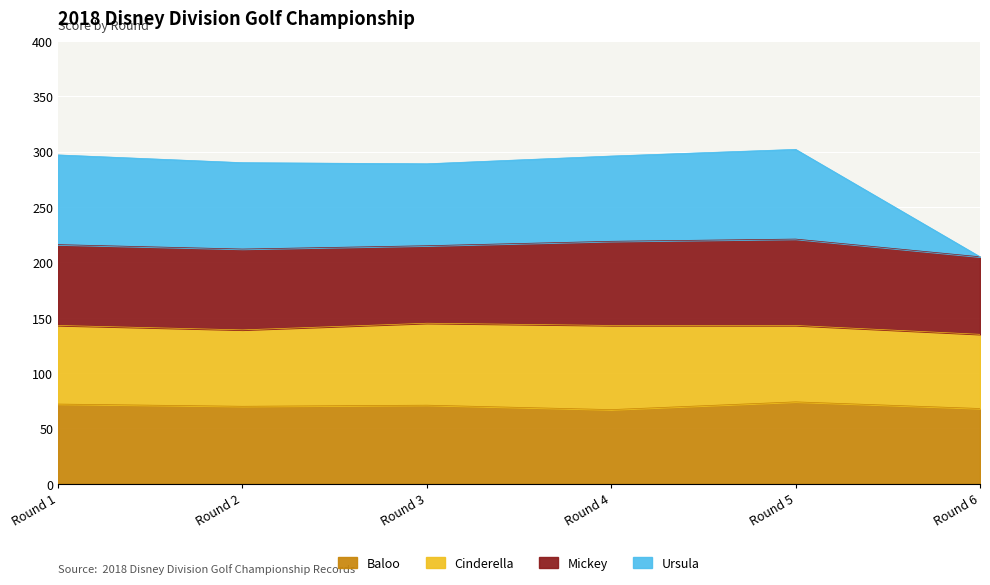

In Ursula, how many points are higher than both neighbors (excluding endpoints)?

1